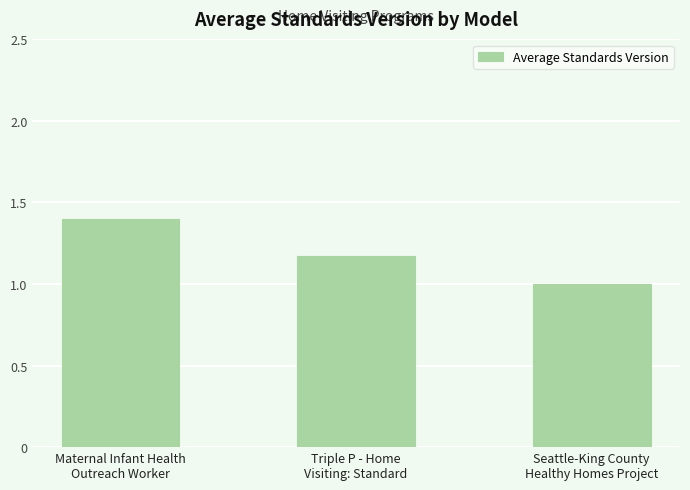

What is the difference between the maximum and minimum values?

0.4